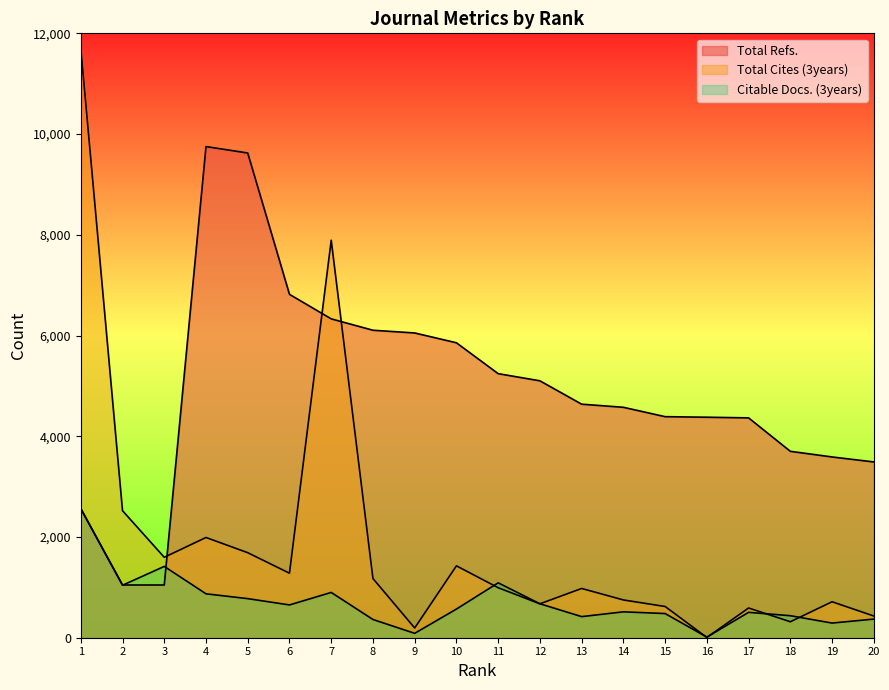

At which label does Total Refs. reach its minimum?

2